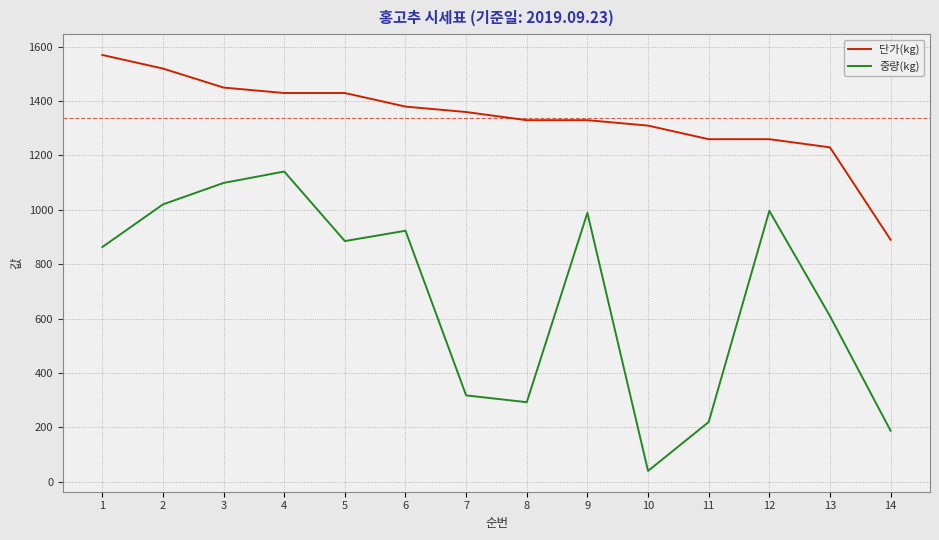

What value does the 단가(kg) series have at 1, to the nearest 10?

1570